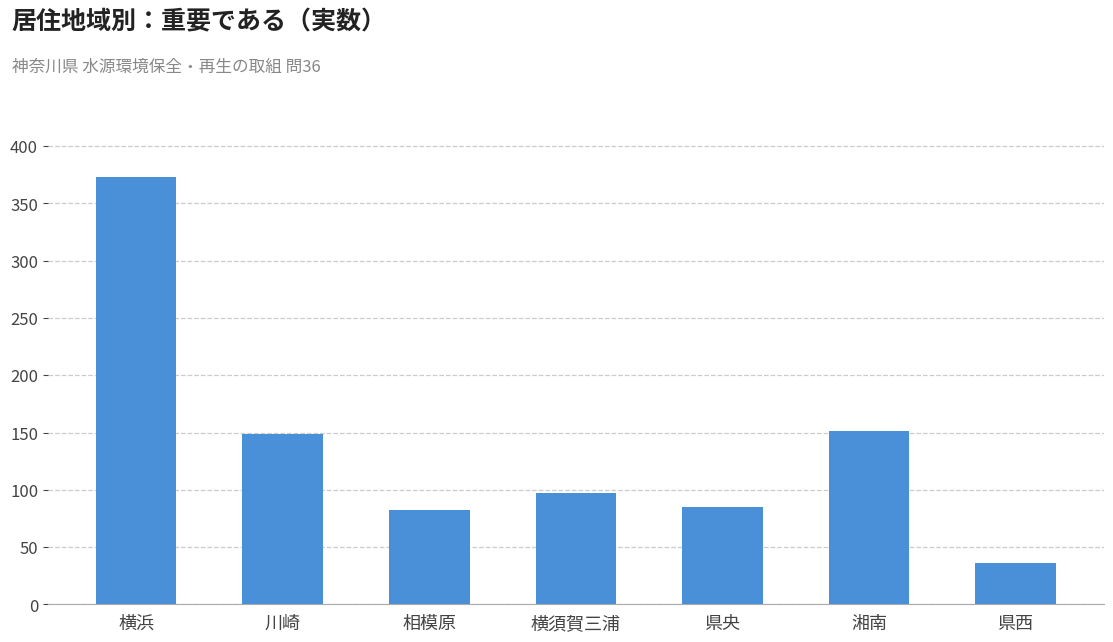

How many data points are less than 97?

3